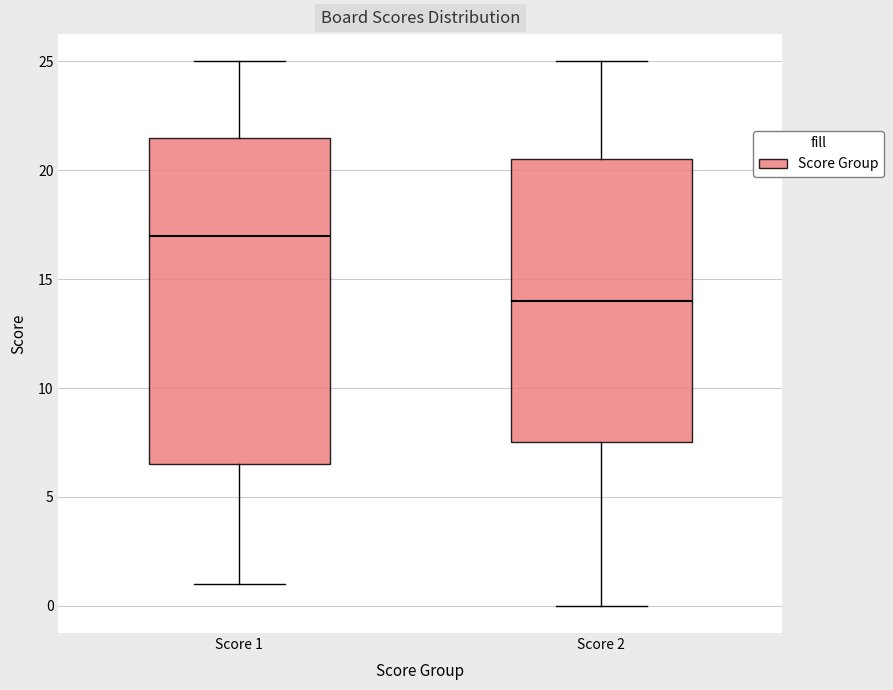

Which box's median line is the lowest?

Score 2